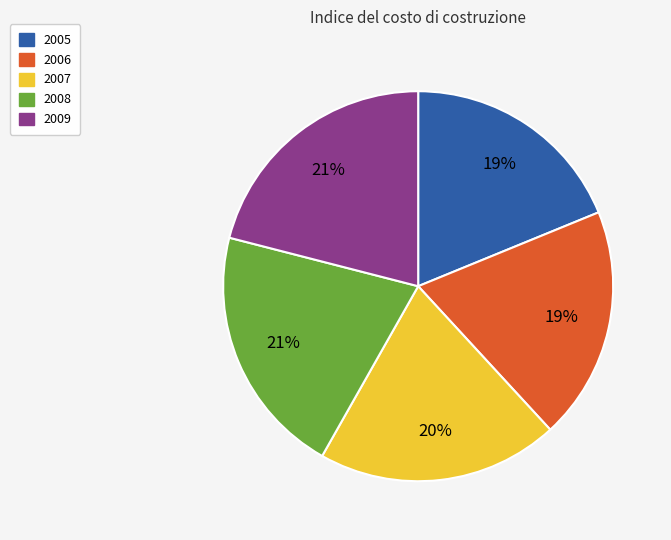

Is the sum of 2008 and 2006 greater than half?

No